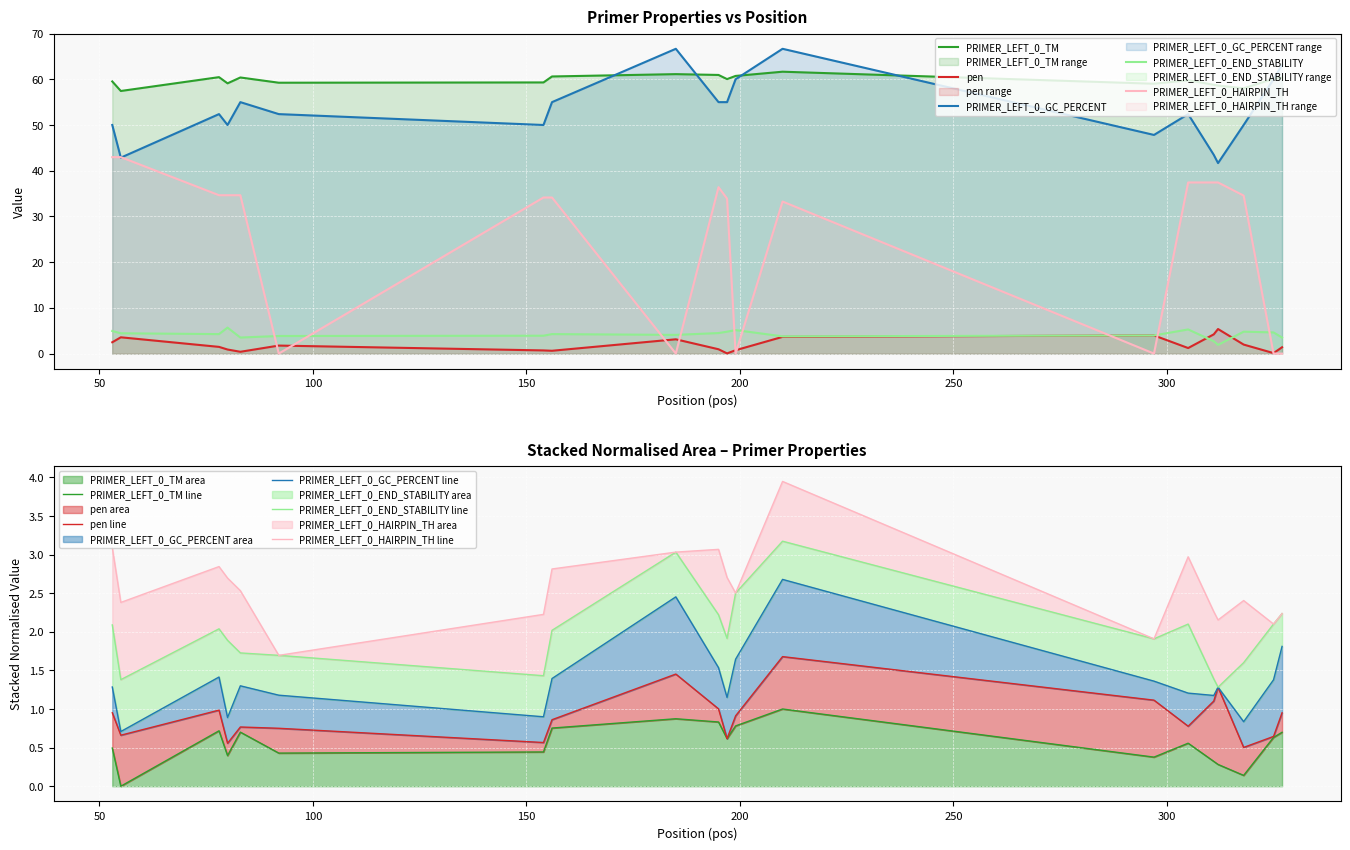

At which category is the sum across all series the highest?

210